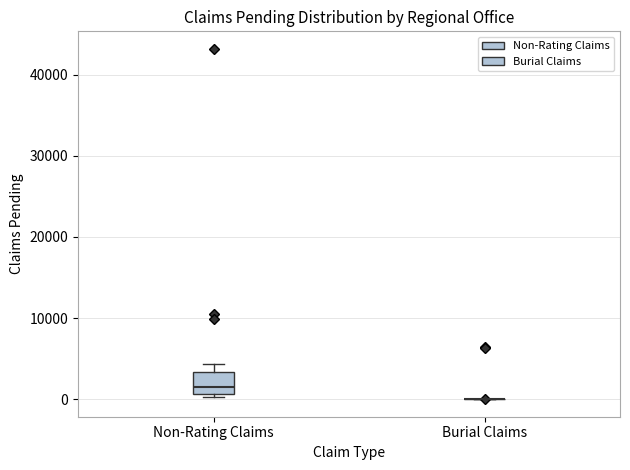

Where is the lower edge of the box for Non-Rating Claims on the y-axis? The values are not printed on the chart, so give them approximately, as read against the axis.

1000